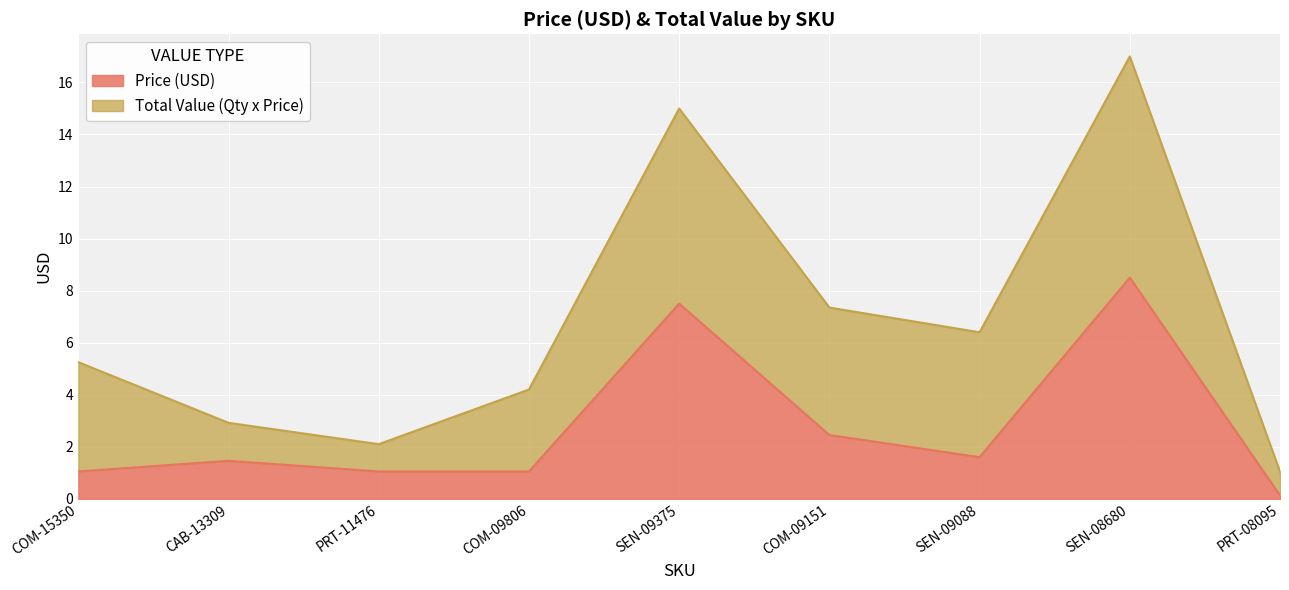

The value at PRT-08095 is 0.1. True or false?

True